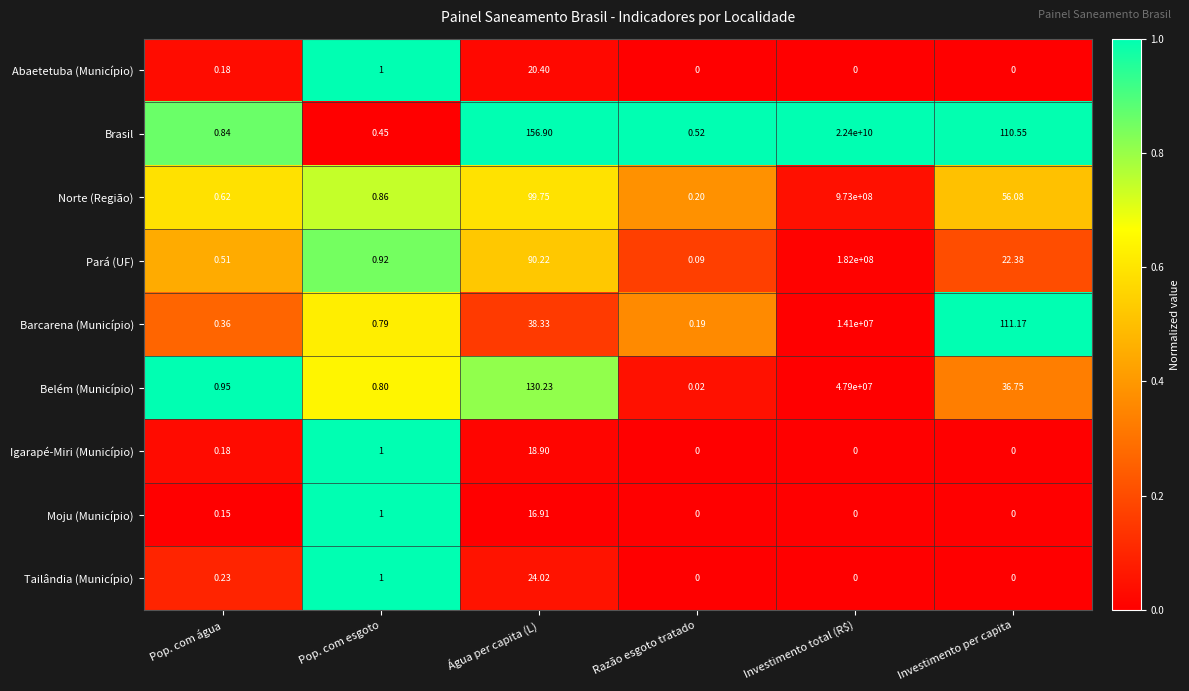

List the labels in order of Norte (Região) value, largest first.

Investimento total (R$), Água per capita (L), Investimento per capita, Pop. com esgoto, Pop. com água, Razão esgoto tratado